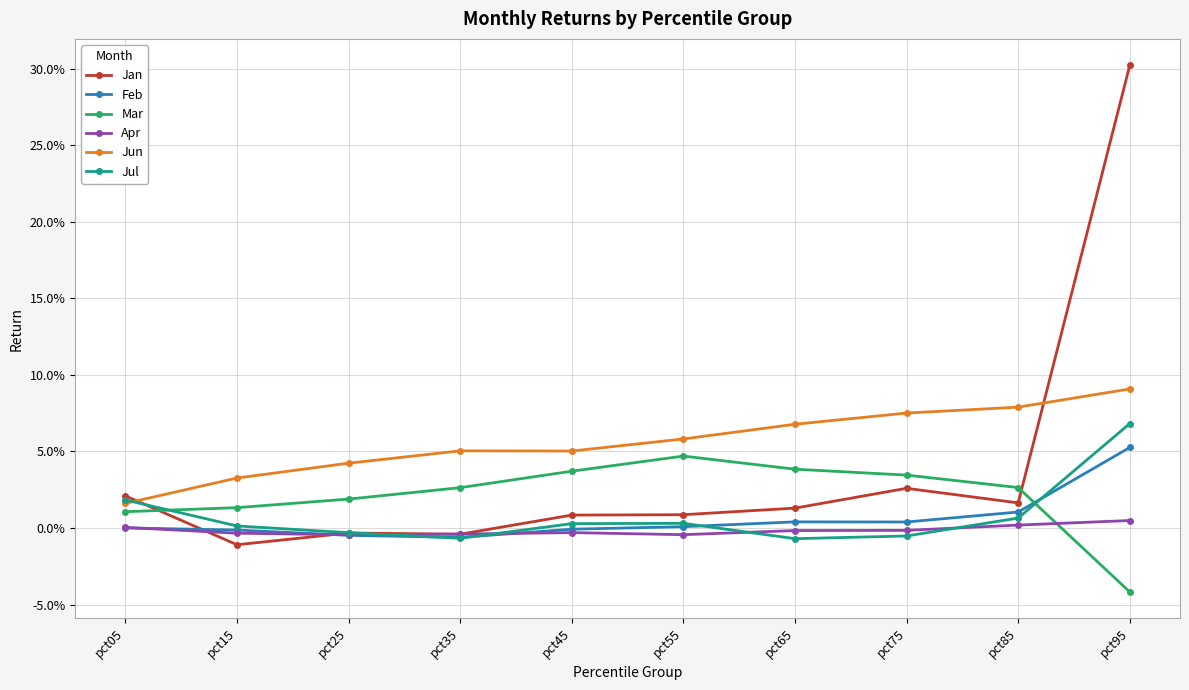

Which series has the largest total across all categories?

Jun